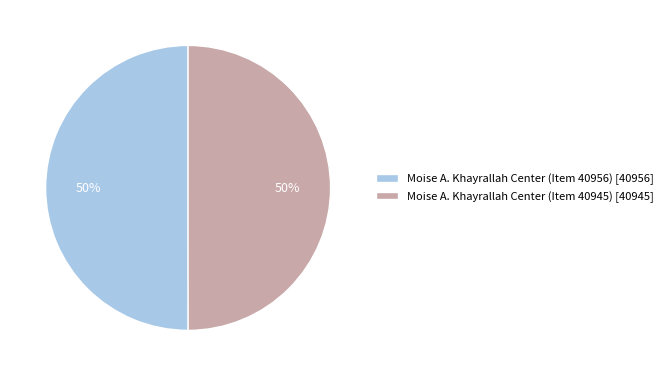

Approximately how many times larger is the value at Moise A. Khayrallah Center (Item 40956) compared to Moise A. Khayrallah Center (Item 40945)?

1.0